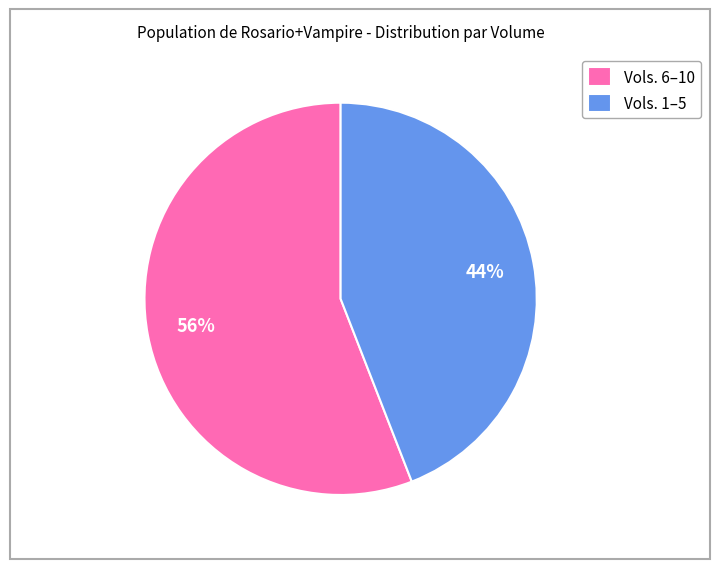

Which slice is the smallest?

Vols. 1–5